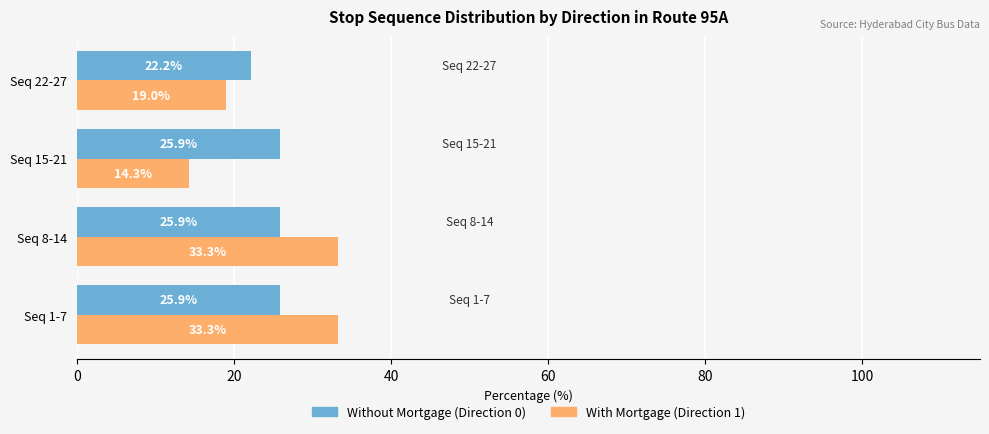

What is the minimum value shown in the chart?

14.3